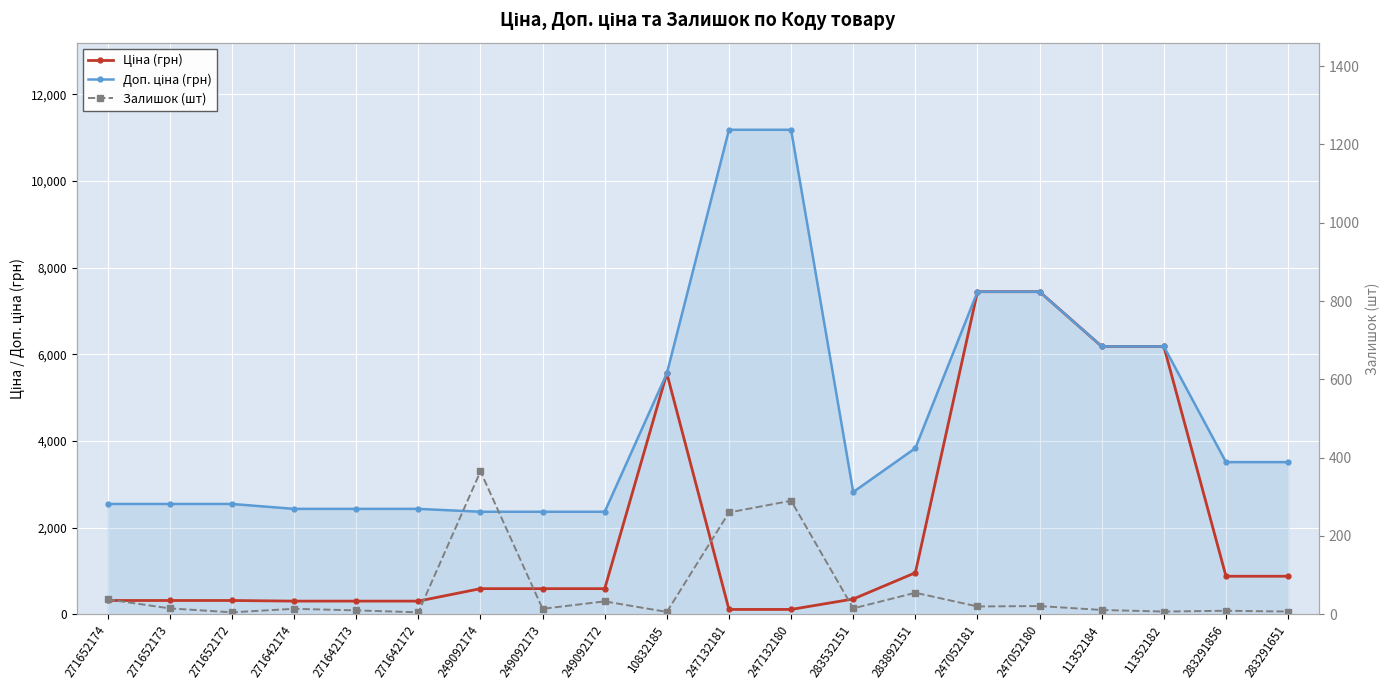

Between 249092174 and 271652174, which is larger?

249092174